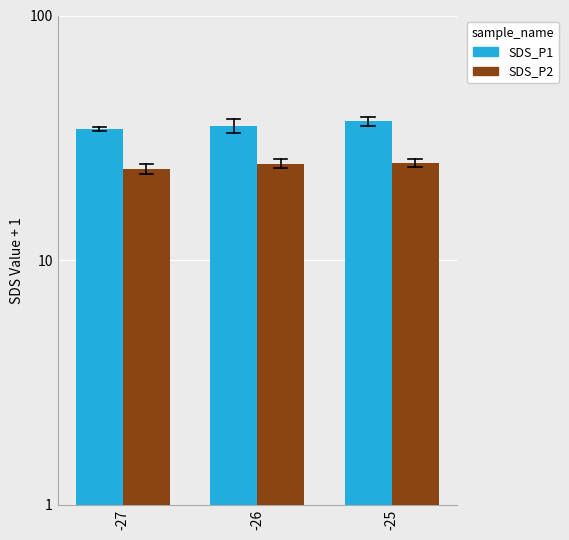

What is the average value of the SDS_P2 series?

24.5